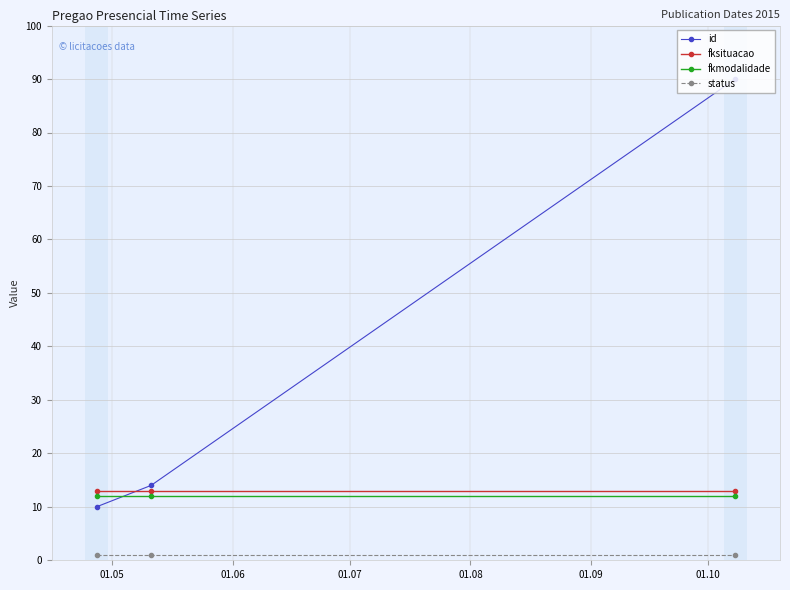

At how many categories does at least one series exceed 2?

3